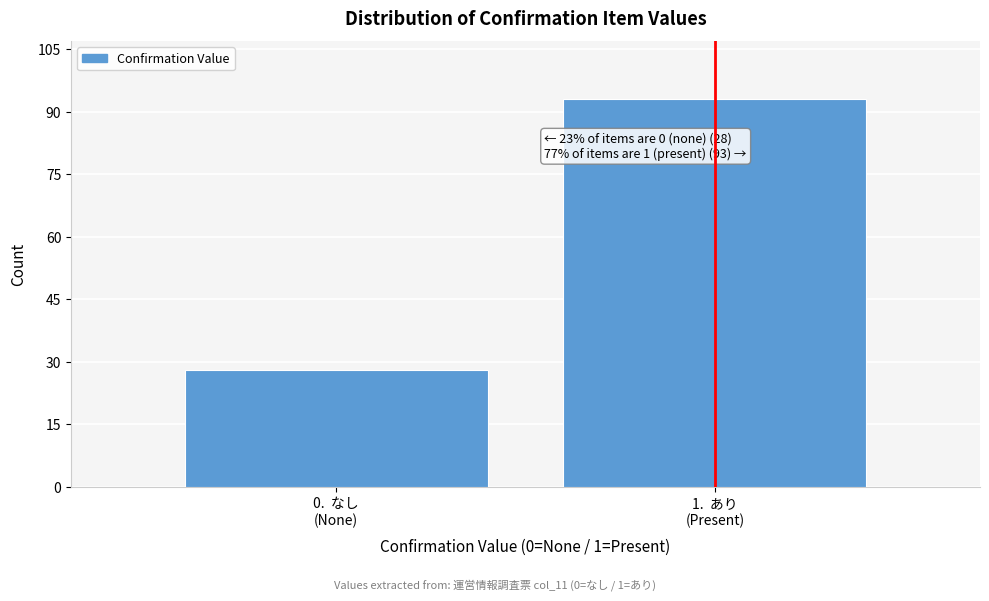

Reading left to right, transcribe all the data shown in this chart.

28	93